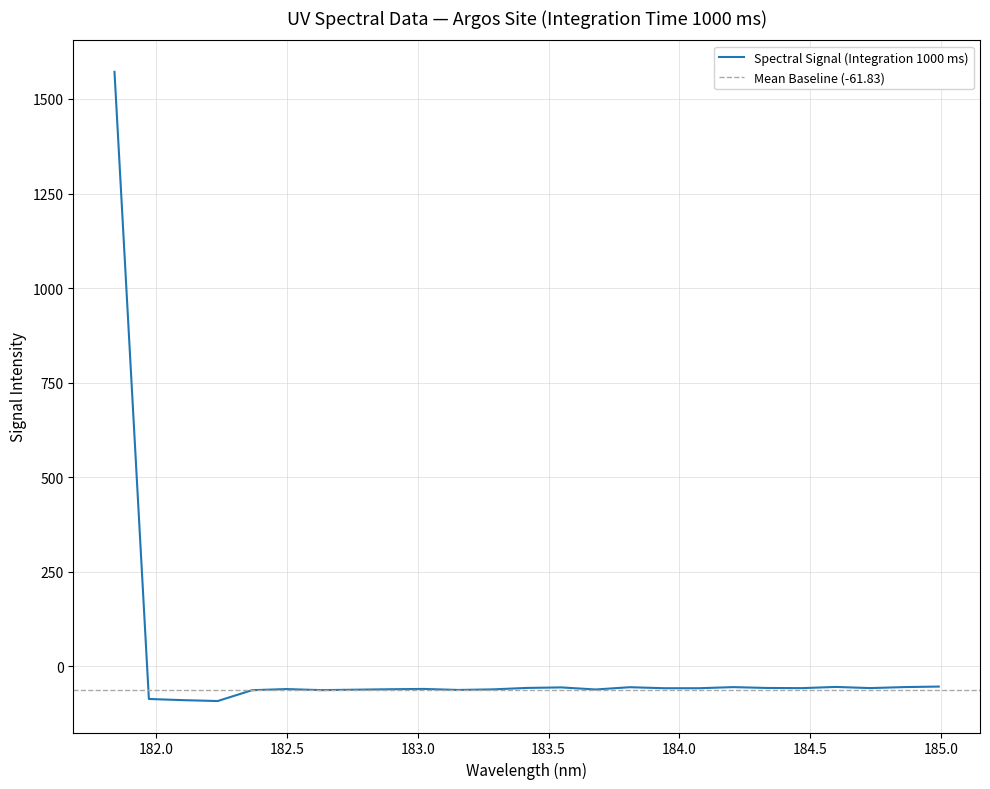

What is the difference between the second highest and second lowest values?

35.9